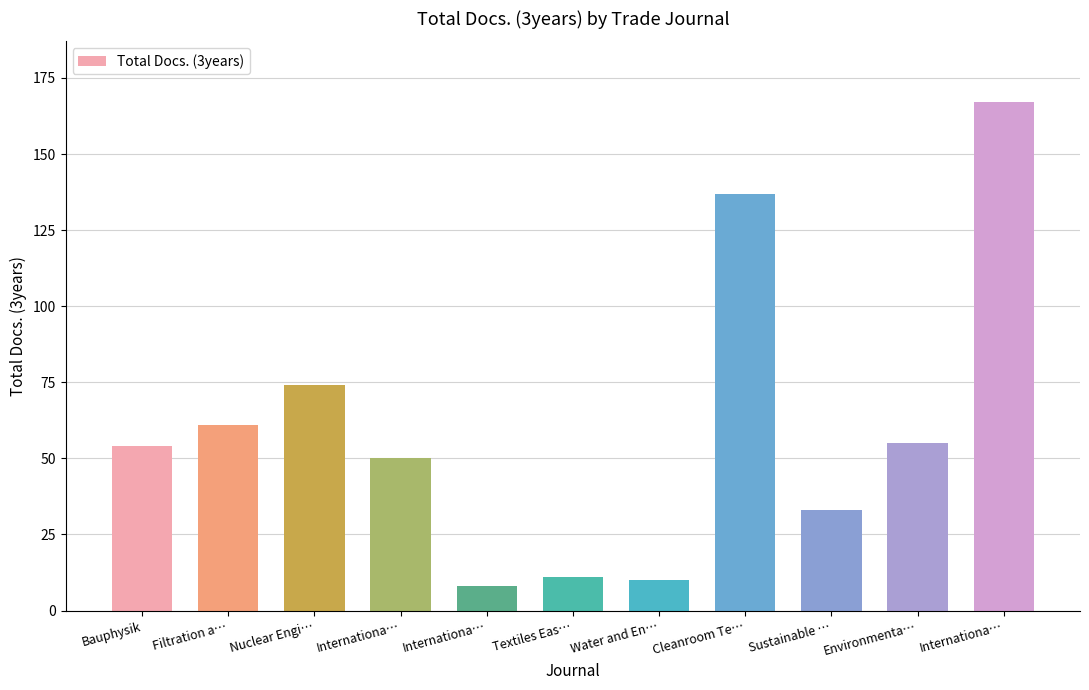

How many bars are there in total?

11